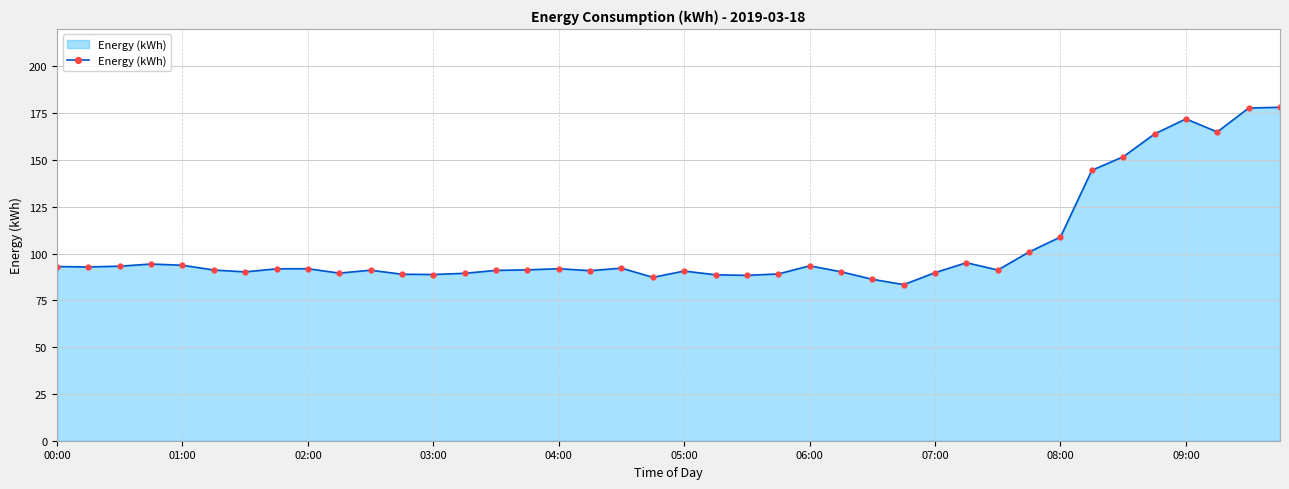

What is the difference between the maximum and second lowest values?

91.9